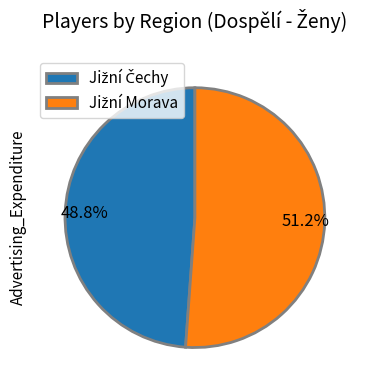

Does any single category account for the majority?

Yes